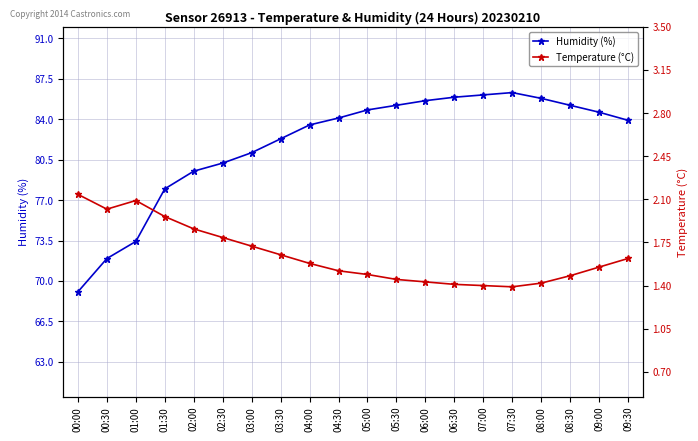

Between 00:00 and 04:30, which series saw the biggest shift?

Humidity (%)